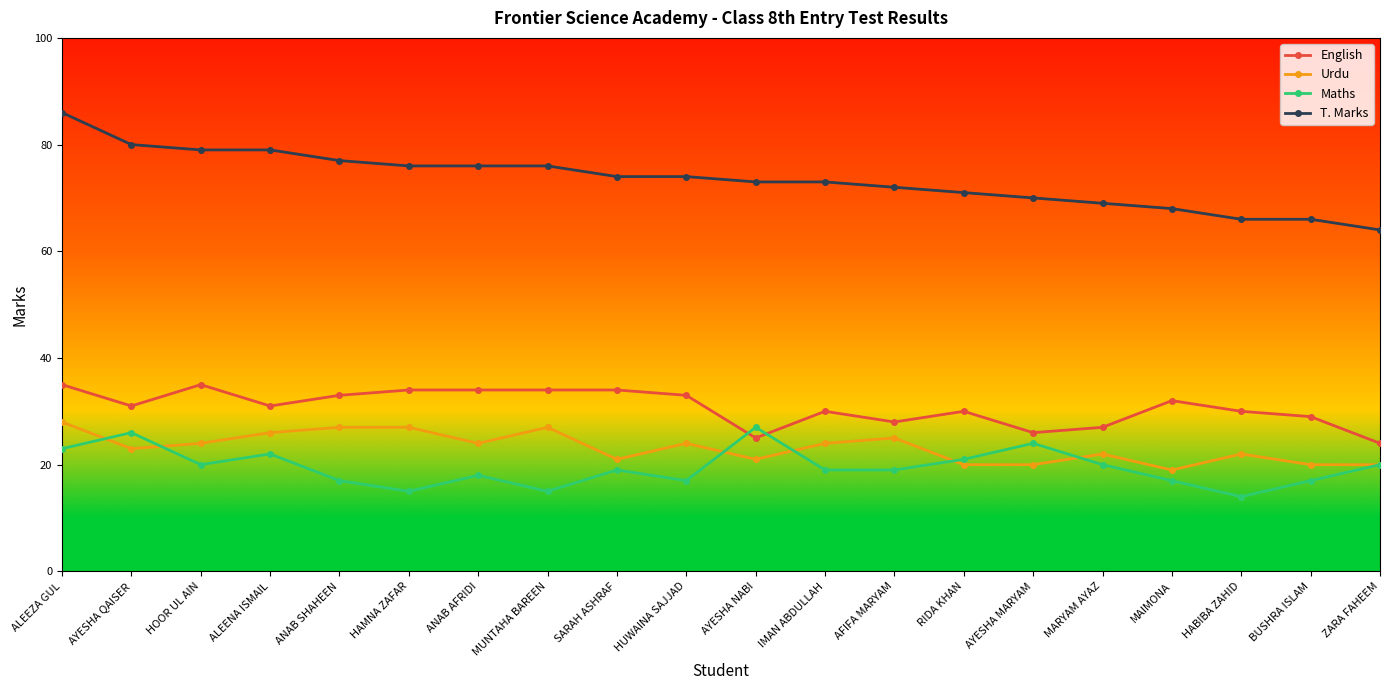

Which category has the lowest value in the English series?

ZARA FAHEEM